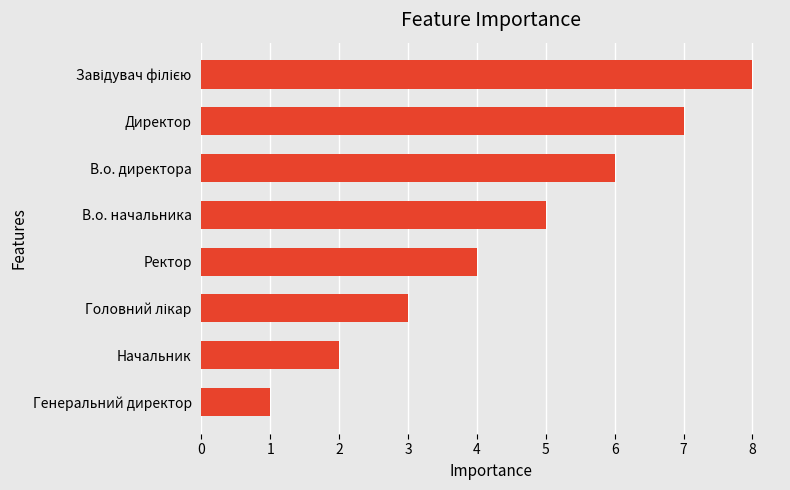

Approximately how many times larger is the value at Начальник compared to В.о. начальника?

0.4